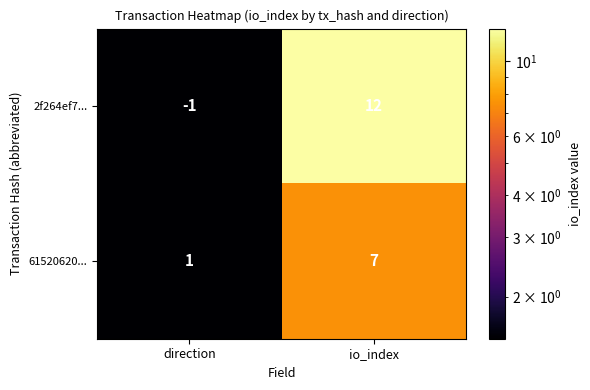

What is the total value across all series at io_index?

19